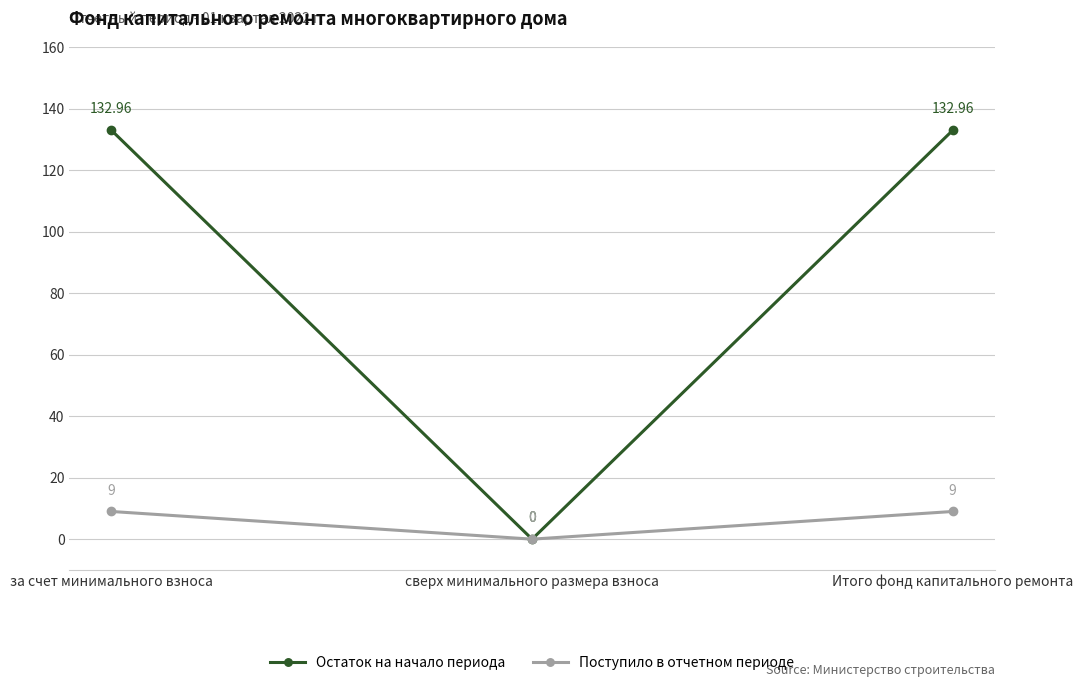

Which category has the lowest value in the Поступило в отчетном периоде series?

сверх минимального размера взноса